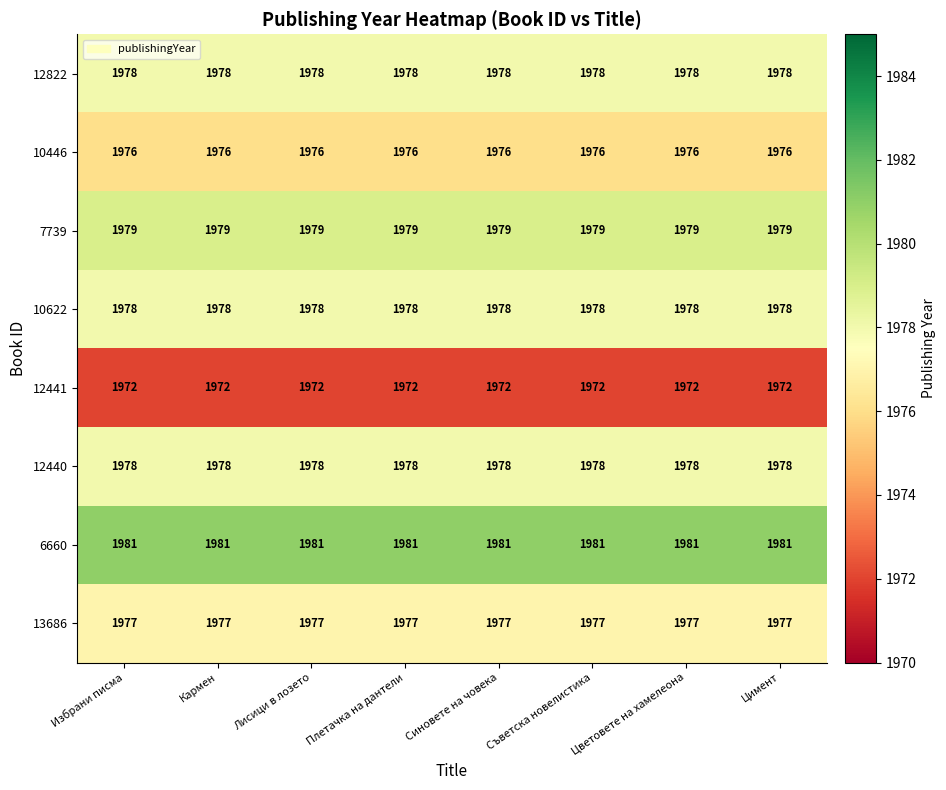

What is the approximate value of 13686 at Лисици в лозето?

1977